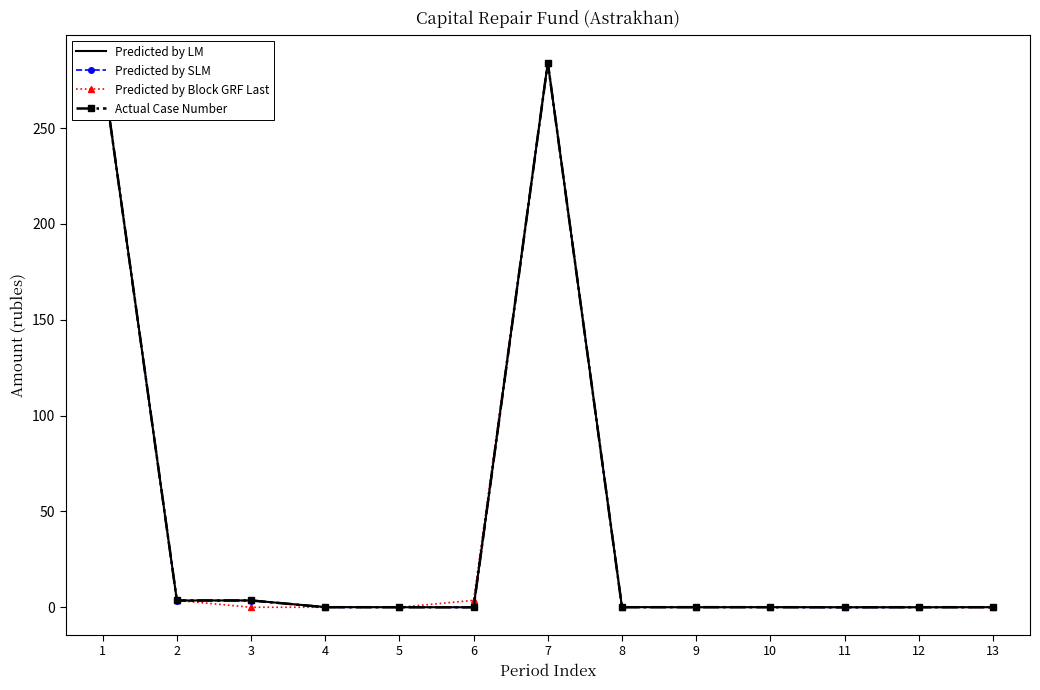

Which series changed the most between 2 and 12?

Predicted by Block GRF Last